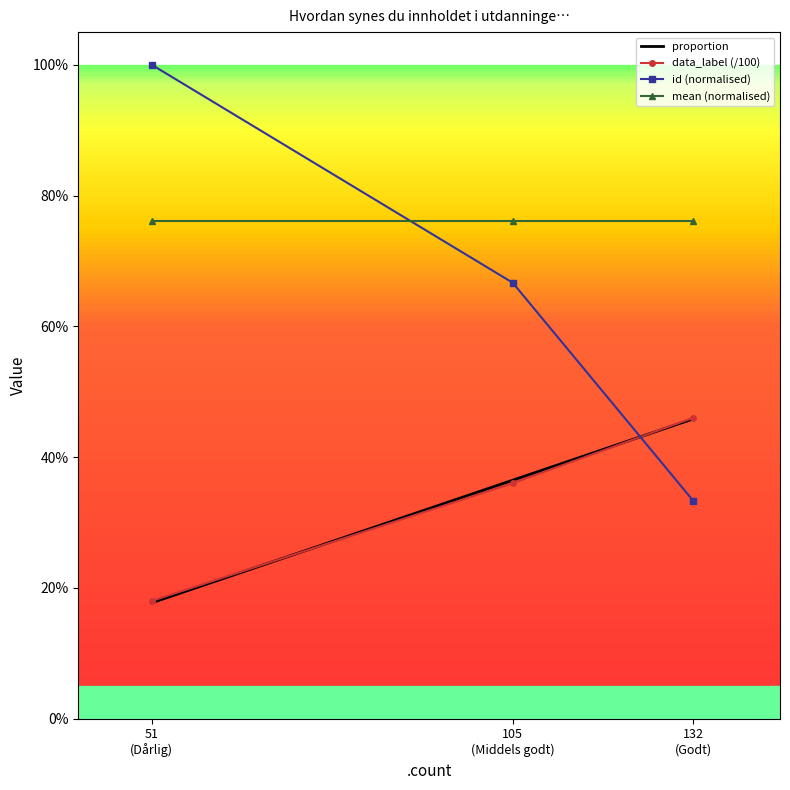

Which series has the largest range (max minus min)?

id (normalised)